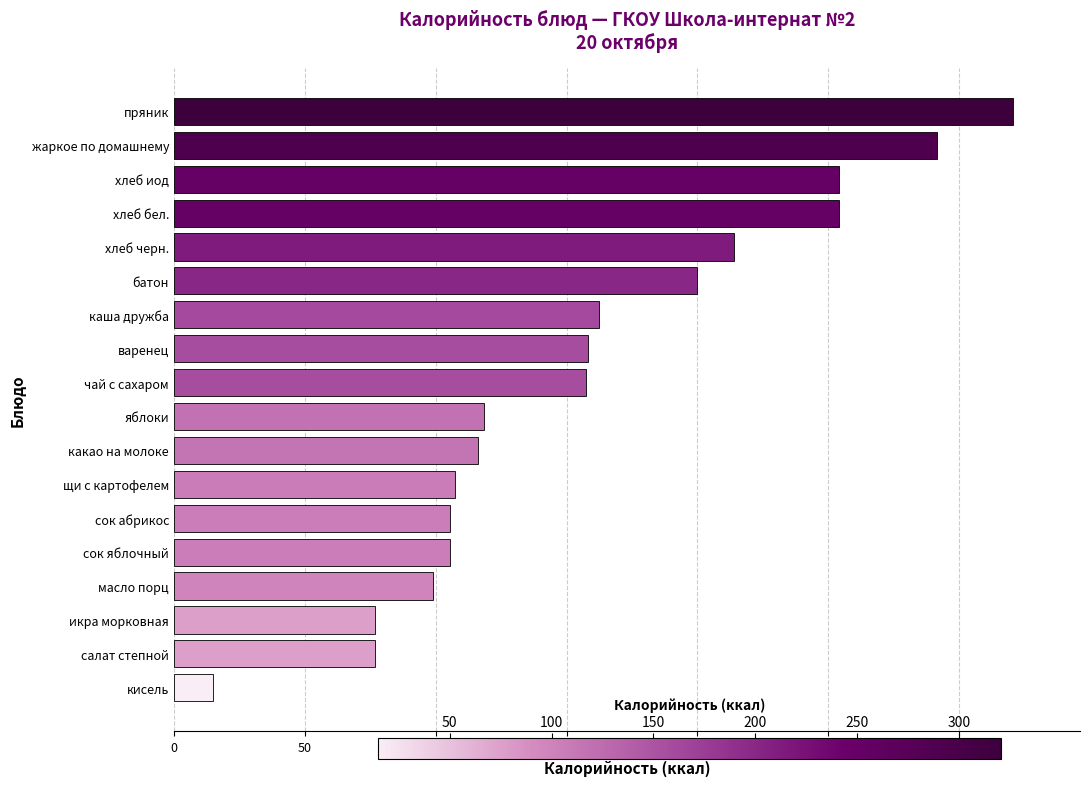

True or false: the data shows 120.5 at икра морковная.

False